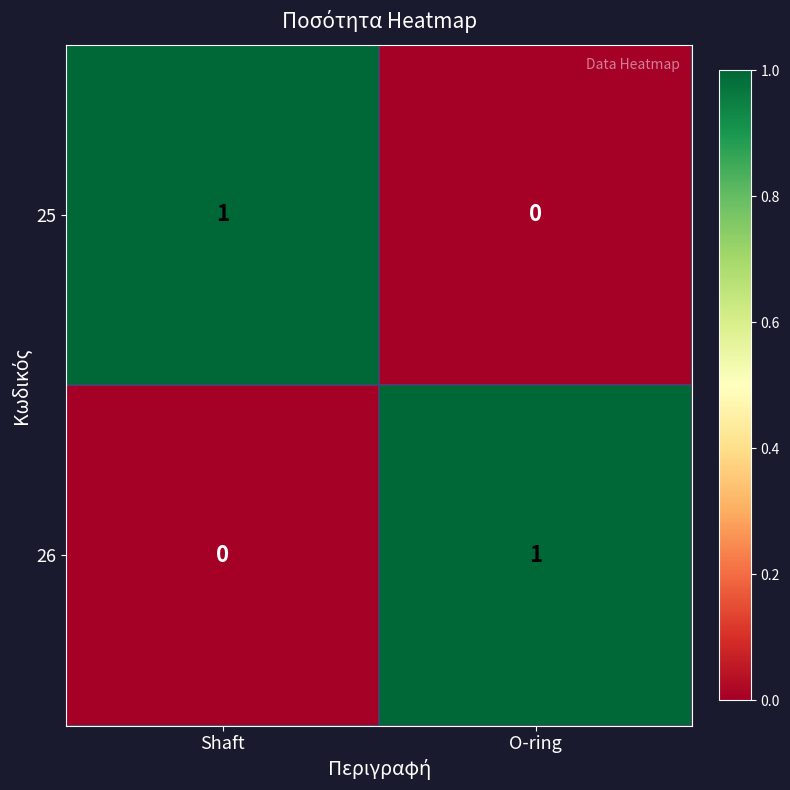

At which label is 26 closest to 0?

Shaft